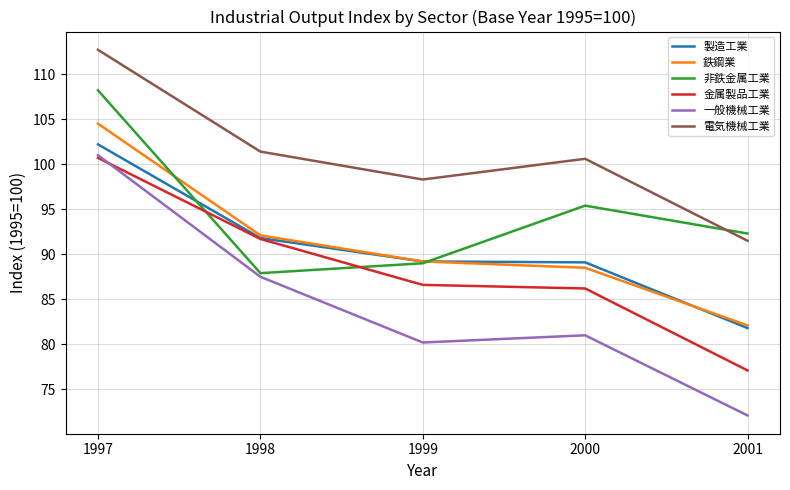

The value of 製造工業 at 1997 is 47.2. True or false?

False